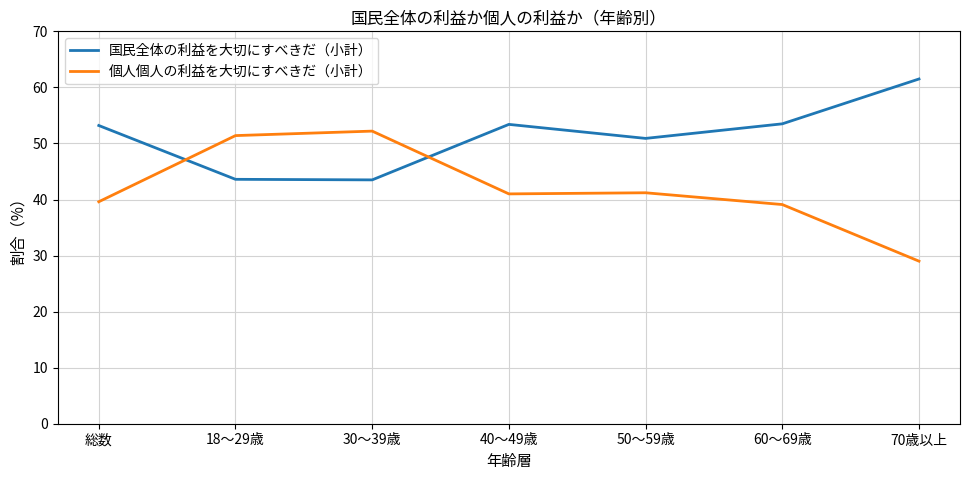

After their last crossing, which series has the higher values: 個人個人の利益を大切にすべきだ（小計） or 国民全体の利益を大切にすべきだ（小計）?

国民全体の利益を大切にすべきだ（小計）